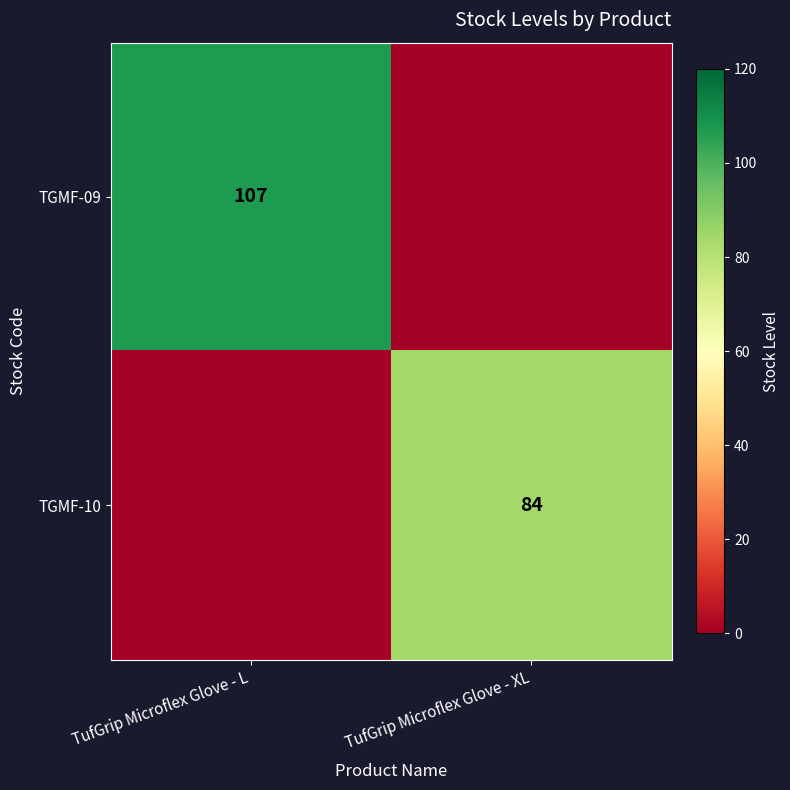

True or false: TGMF-10 has a value of 38 at TufGrip Microflex Glove - XL.

False